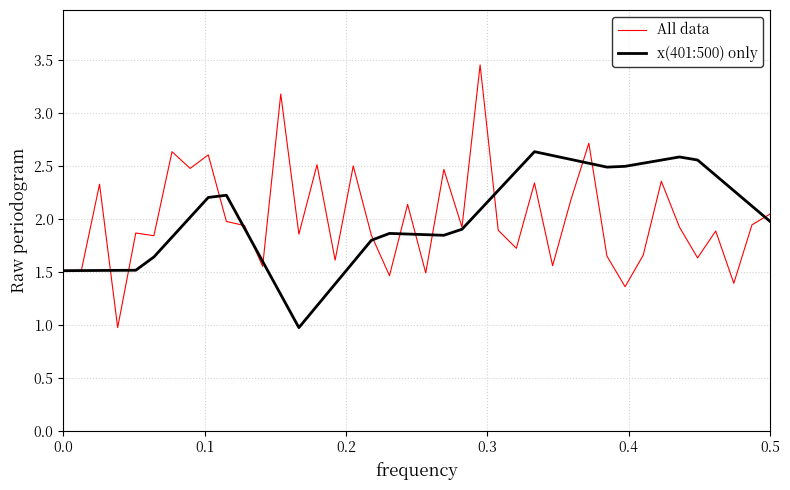

Which series has the widest spread of values?

All data